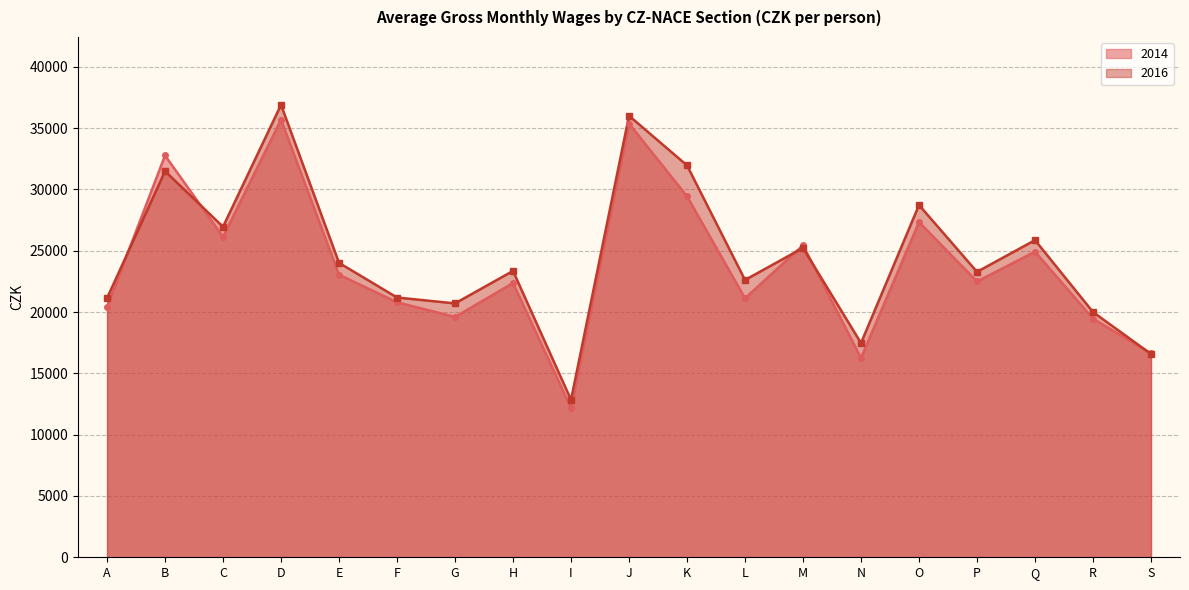

List the series in order of their peak value, lowest first.

2014, 2016